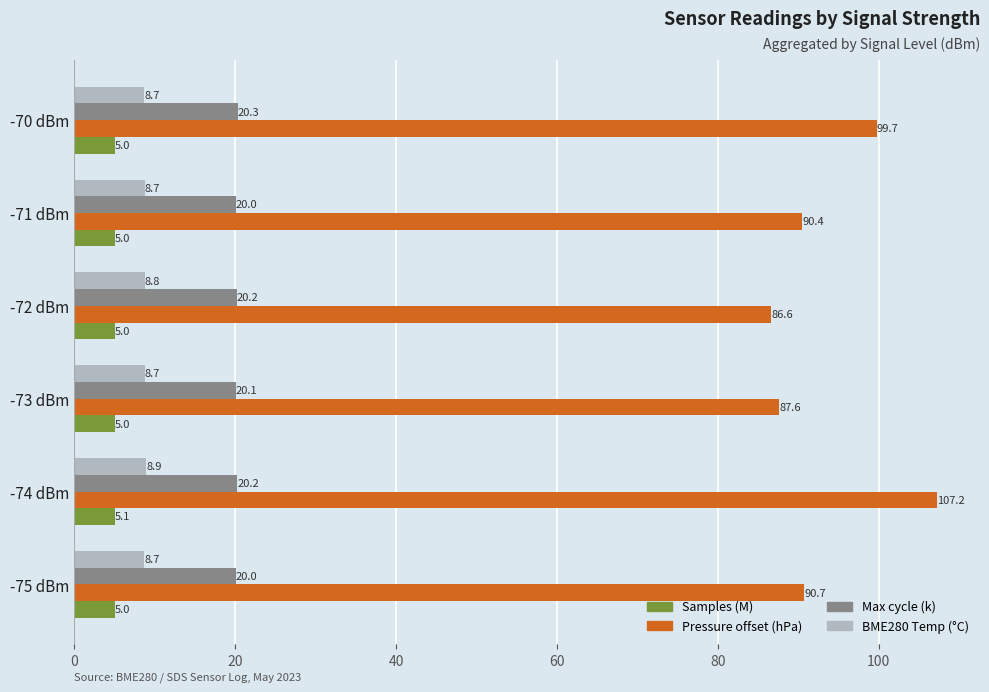

List the series in order of their peak value, highest first.

Pressure offset (hPa), Max cycle (k), BME280 Temp (°C), Samples (M)